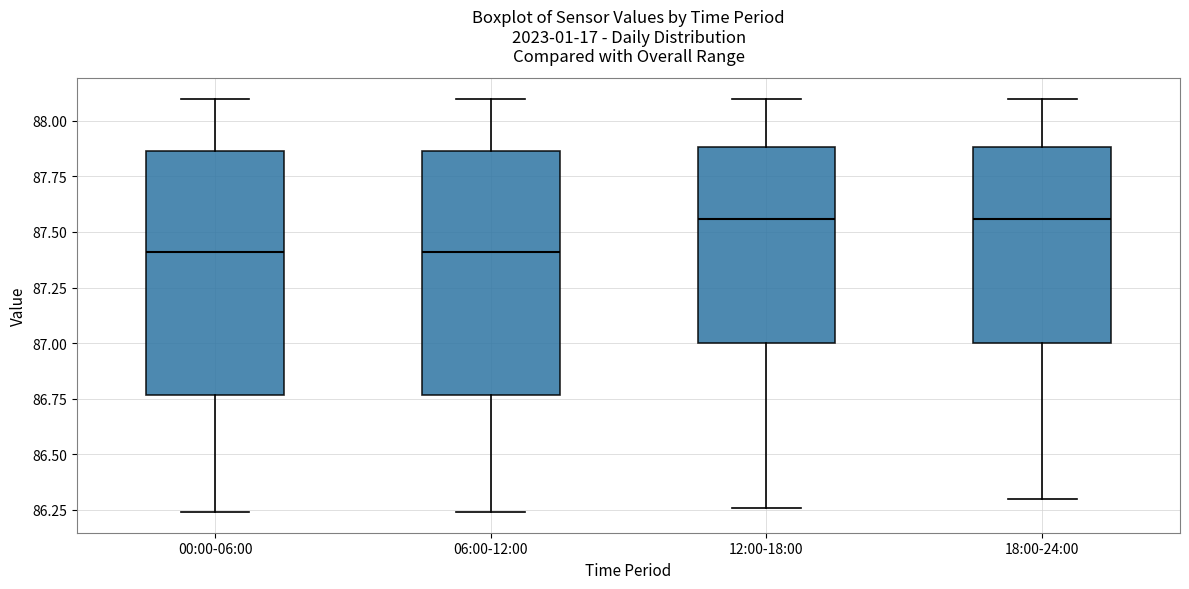

Reading left to right, read every box against the y-axis: the position of its median line, the range the box covers, and the ends of its whiskers. The values are not printed on the chart, so give them approximately, as read against the axis.

00:00-06:00: median 87.40, box 86.75 to 87.85, whiskers 86.25 to 88.10
06:00-12:00: median 87.40, box 86.75 to 87.85, whiskers 86.25 to 88.10
12:00-18:00: median 87.55, box 87.00 to 87.90, whiskers 86.25 to 88.10
18:00-24:00: median 87.55, box 87.00 to 87.90, whiskers 86.30 to 88.10